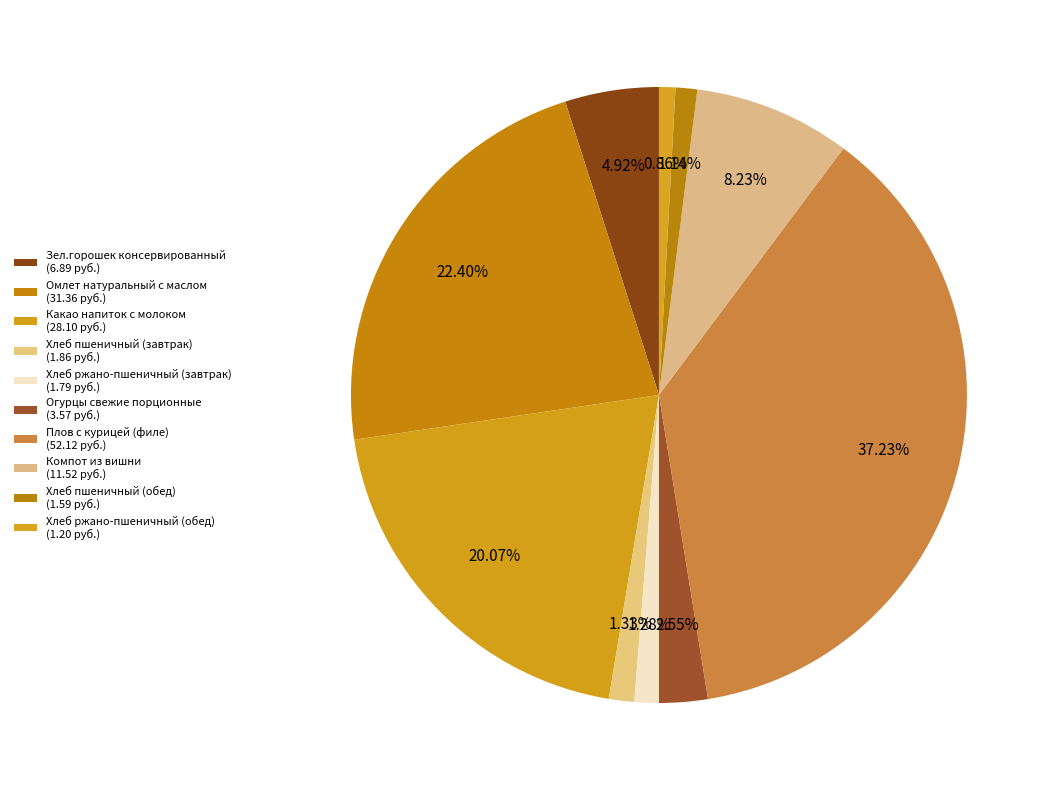

How many slices are in this pie chart?

10